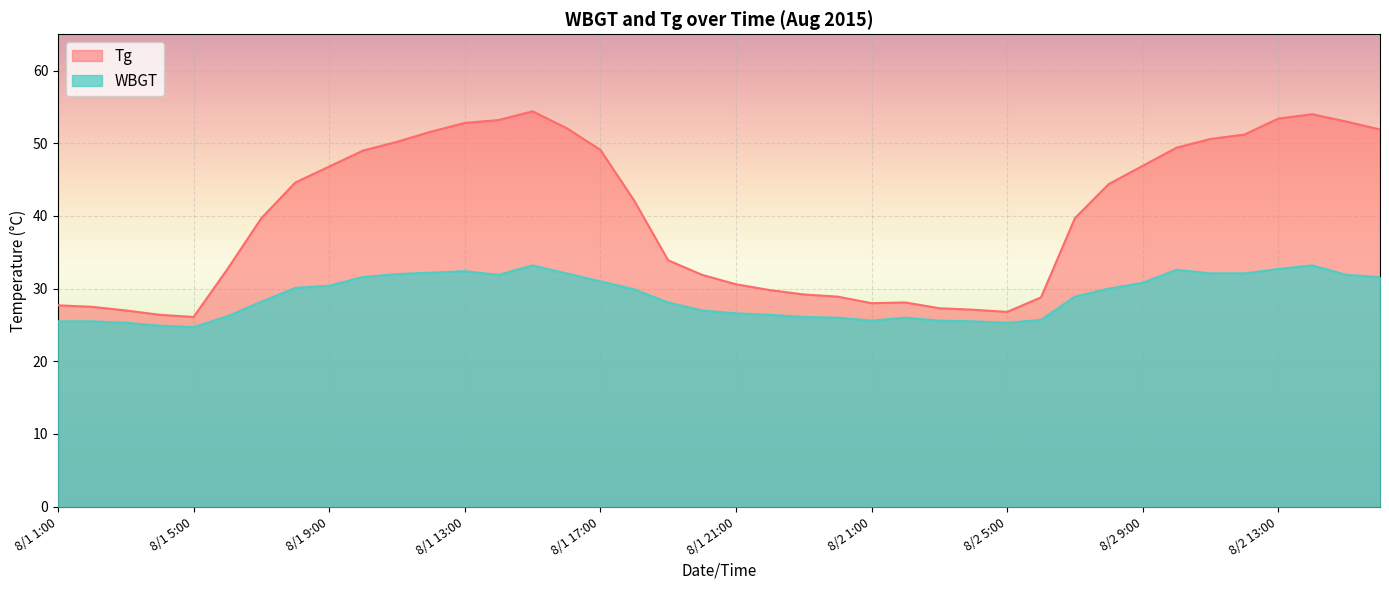

Reading left to right, extract all data points from this chart.

Tg: 8/1 1:00=27.7	8/1 2:00=27.5	8/1 3:00=27.0	8/1 4:00=26.4	8/1 5:00=26.1	8/1 6:00=32.7	8/1 7:00=39.7	8/1 8:00=44.6	8/1 9:00=46.8	8/1 10:00=49.0	8/1 11:00=50.2	8/1 12:00=51.6	8/1 13:00=52.8	8/1 14:00=53.2	8/1 15:00=54.4	8/1 16:00=52.1	8/1 17:00=49.1	8/1 18:00=42.1	8/1 19:00=33.9	8/1 20:00=31.9	8/1 21:00=30.6	8/1 22:00=29.8	8/1 23:00=29.2	8/1 24:00=28.9	8/2 1:00=28.0	8/2 2:00=28.1	8/2 3:00=27.3	8/2 4:00=27.1	8/2 5:00=26.8	8/2 6:00=28.8	8/2 7:00=39.7	8/2 8:00=44.4	8/2 9:00=46.9	8/2 10:00=49.4	8/2 11:00=50.6	8/2 12:00=51.2	8/2 13:00=53.4	8/2 14:00=54.0	8/2 15:00=53.0	8/2 16:00=51.9
WBGT: 8/1 1:00=25.5	8/1 2:00=25.5	8/1 3:00=25.3	8/1 4:00=24.9	8/1 5:00=24.7	8/1 6:00=26.2	8/1 7:00=28.2	8/1 8:00=30.1	8/1 9:00=30.4	8/1 10:00=31.6	8/1 11:00=32.0	8/1 12:00=32.2	8/1 13:00=32.4	8/1 14:00=31.9	8/1 15:00=33.2	8/1 16:00=32.1	8/1 17:00=31.0	8/1 18:00=29.9	8/1 19:00=28.1	8/1 20:00=27.0	8/1 21:00=26.6	8/1 22:00=26.4	8/1 23:00=26.1	8/1 24:00=26.0	8/2 1:00=25.6	8/2 2:00=26.0	8/2 3:00=25.6	8/2 4:00=25.5	8/2 5:00=25.3	8/2 6:00=25.7	8/2 7:00=28.9	8/2 8:00=30.0	8/2 9:00=30.8	8/2 10:00=32.6	8/2 11:00=32.1	8/2 12:00=32.1	8/2 13:00=32.7	8/2 14:00=33.2	8/2 15:00=31.9	8/2 16:00=31.6